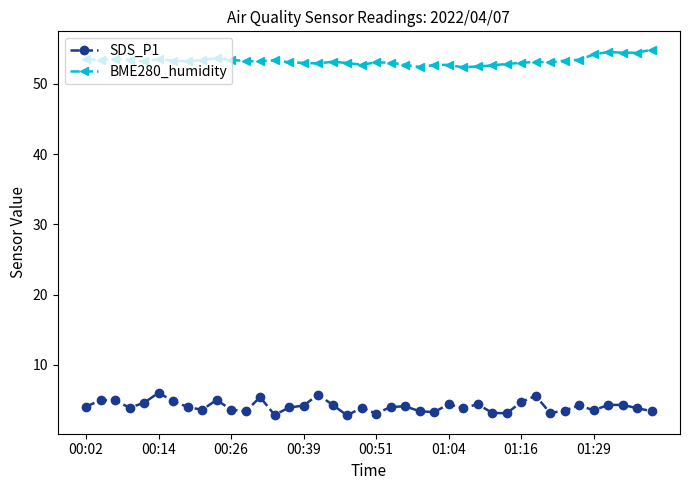

Does the chart have visible grid lines?

No